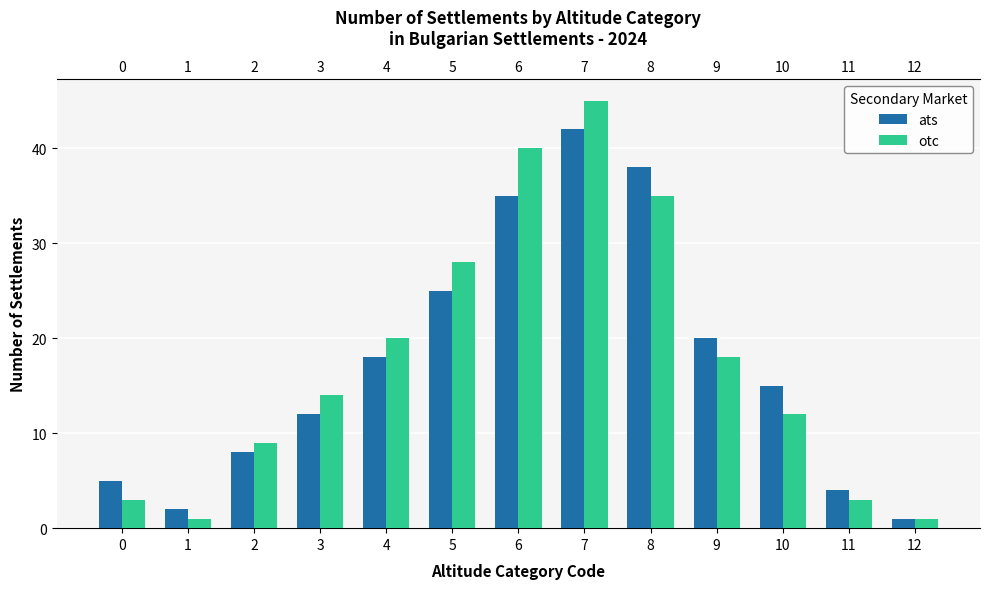

How many groups of bars are there?

13